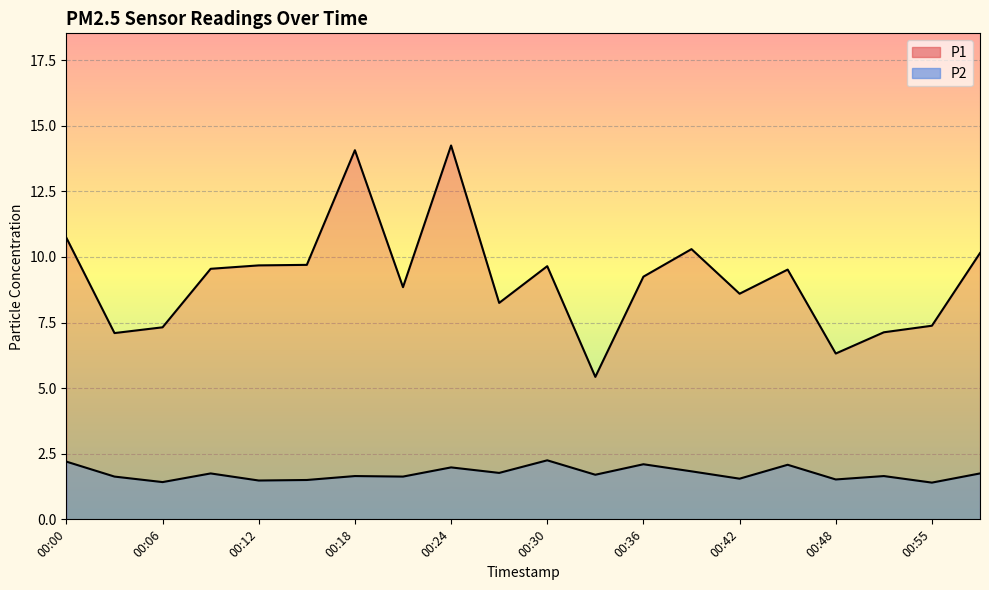

List the series in order of their peak value, highest first.

P1, P2